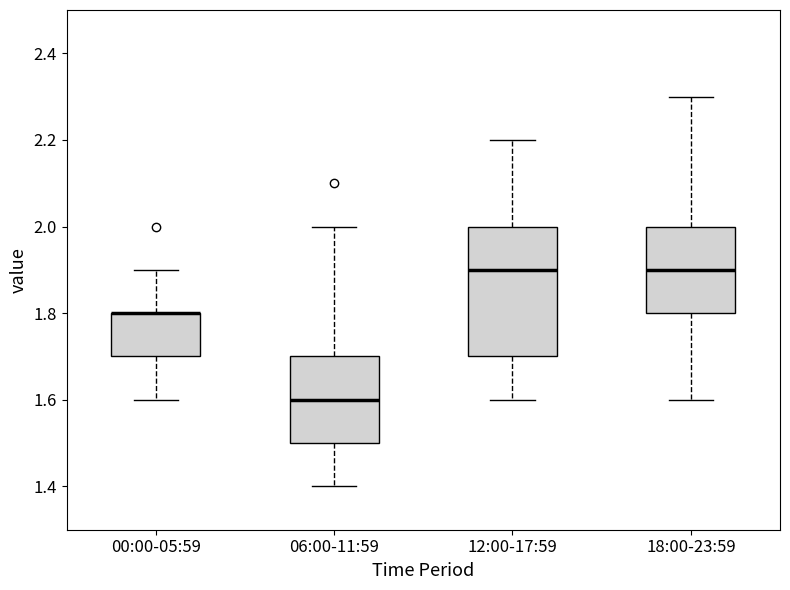

Reading left to right, transcribe this box plot: for each box, give where its median line is, the range the box spans, and where its two whiskers end, as read against the y-axis. The values are not printed on the chart, so give them approximately, as read against the axis.

00:00-05:59: median 1.8 (drawn on the box's upper edge), box 1.7 to 1.8, whiskers 1.6 to 1.9
06:00-11:59: median 1.6, box 1.5 to 1.7, whiskers 1.4 to 2.0
12:00-17:59: median 1.9, box 1.7 to 2.0, whiskers 1.6 to 2.2
18:00-23:59: median 1.9, box 1.8 to 2.0, whiskers 1.6 to 2.3